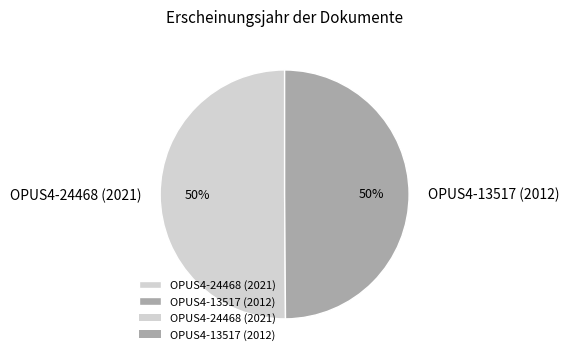

Do OPUS4-24468 (2021) and OPUS4-13517 (2012) together represent more than half of the pie?

Yes